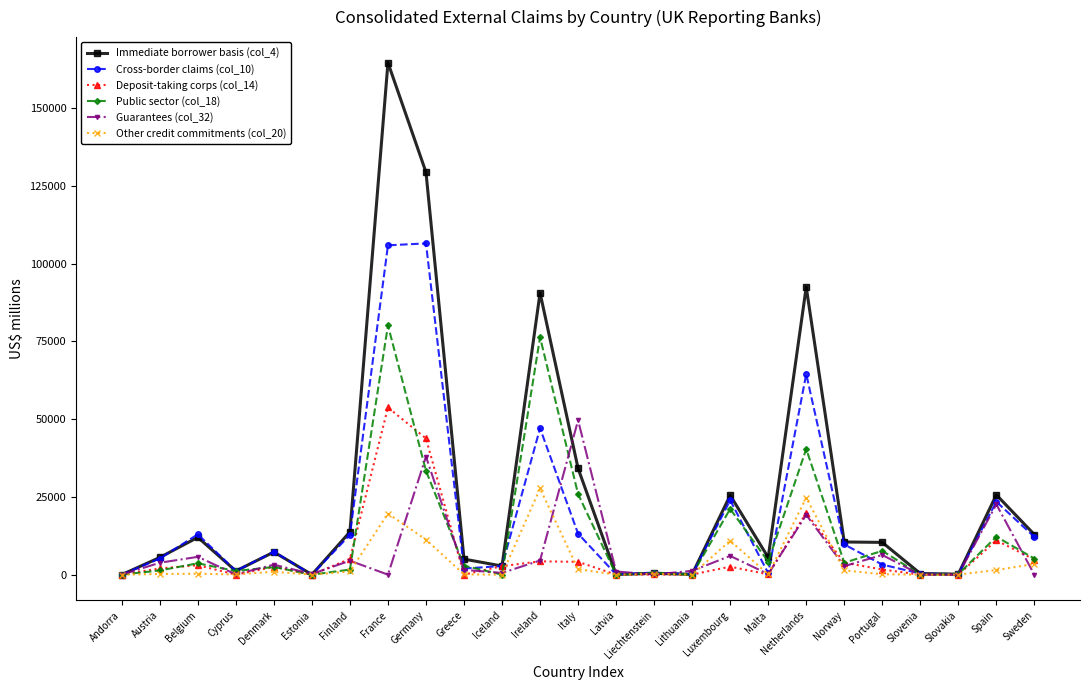

Count the number of data series in this chart.

6